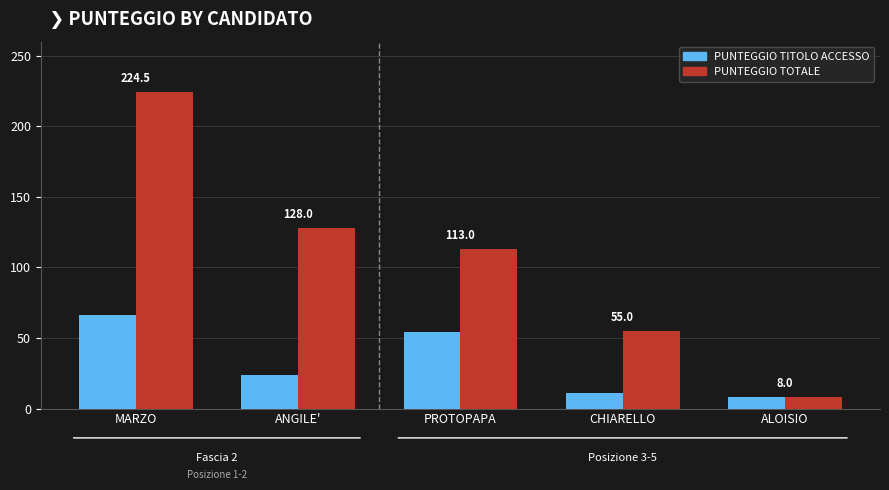

What is the sum of all PUNTEGGIO TITOLO ACCESSO values?

163.0